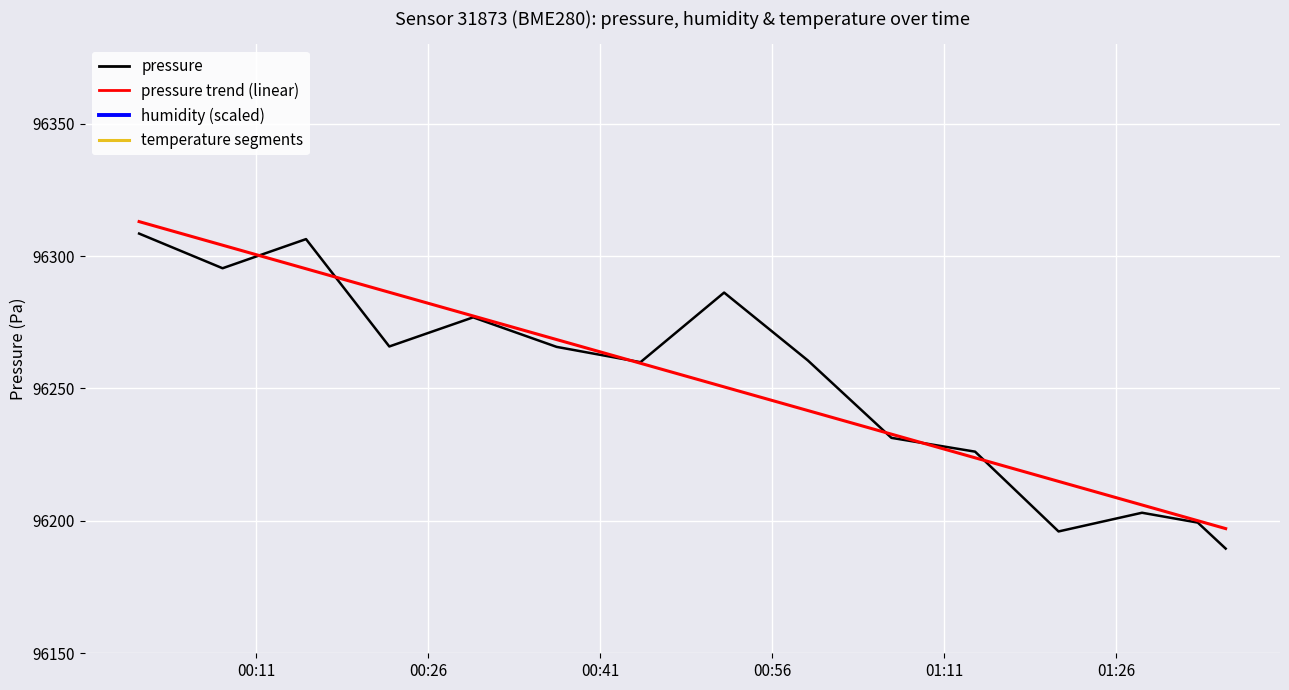

What is the sum of the humidity values at 2024-01-25T00:15:20 and 2024-01-25T00:37:12?

183.4